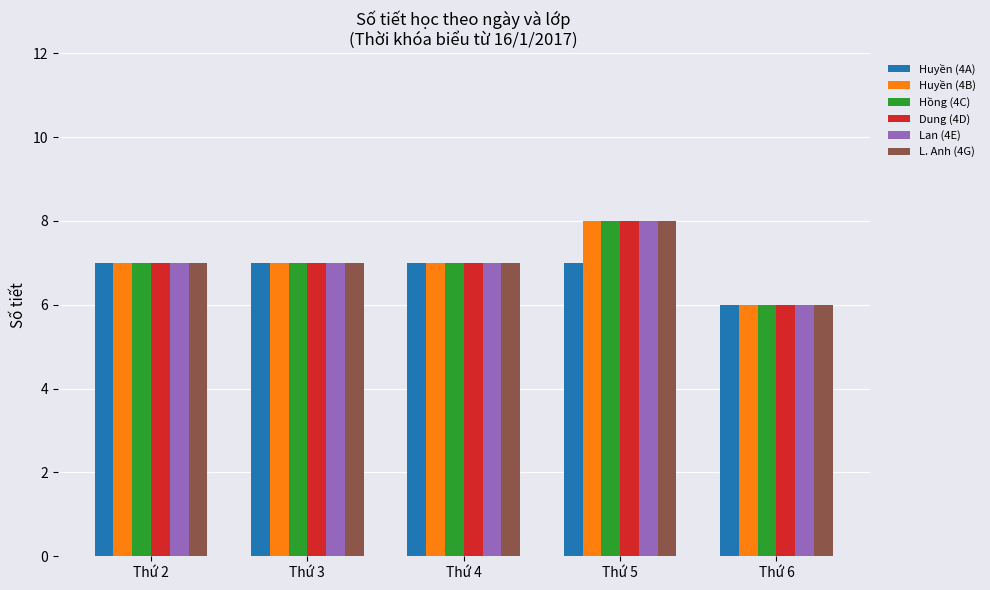

What is the value of the Dung (4D) bar at the 4th from the left?

8